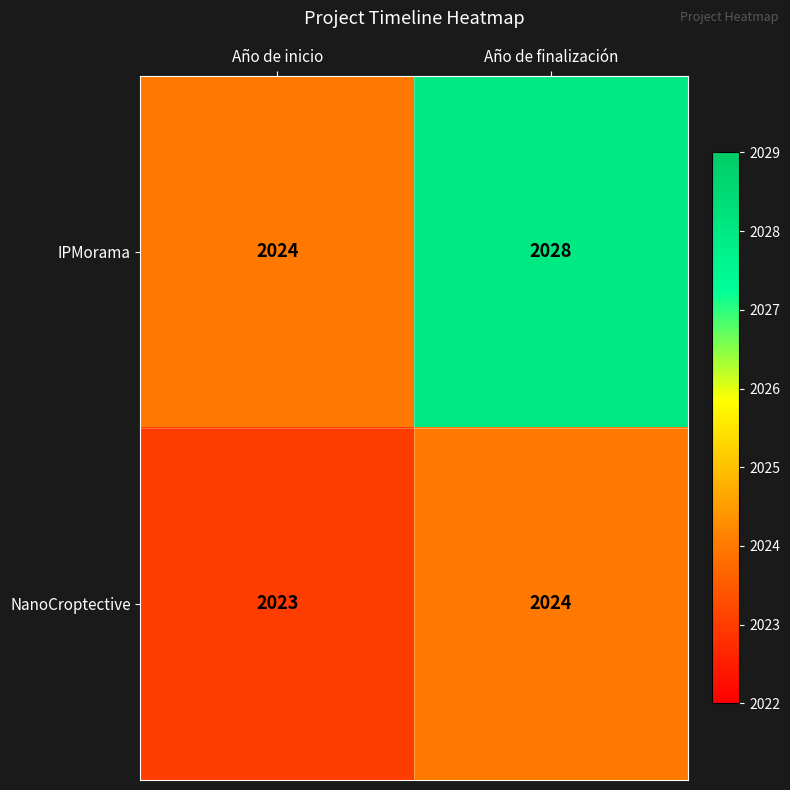

Reading right to left, extract all data points from this chart.

IPMorama: 2028	2024
NanoCroptective: 2024	2023